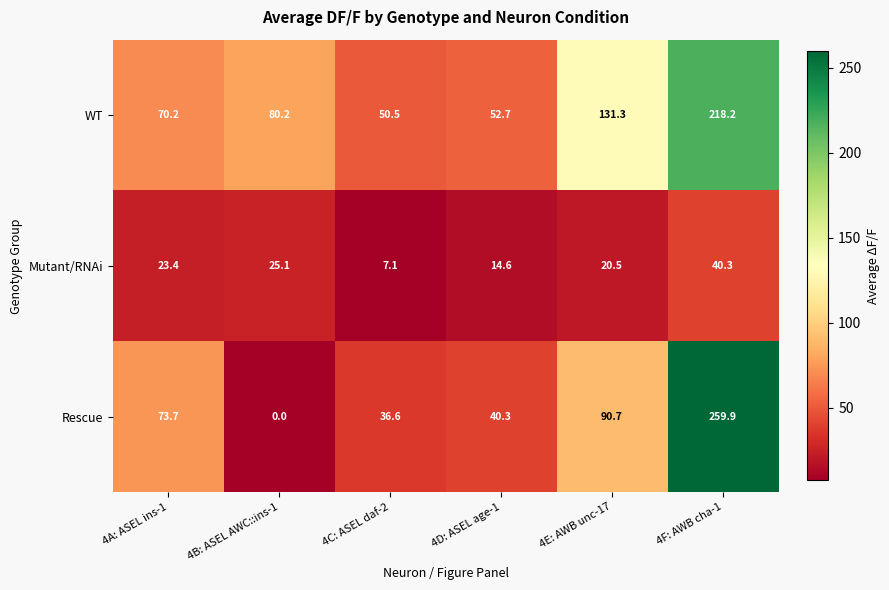

Reading left to right, extract all data points from this chart.

WT: 70.2	80.2	50.5	52.7	131.3	218.2
Mutant/RNAi: 23.4	25.1	7.1	14.6	20.5	40.3
Rescue: 73.7	0.0	36.6	40.3	90.7	259.9